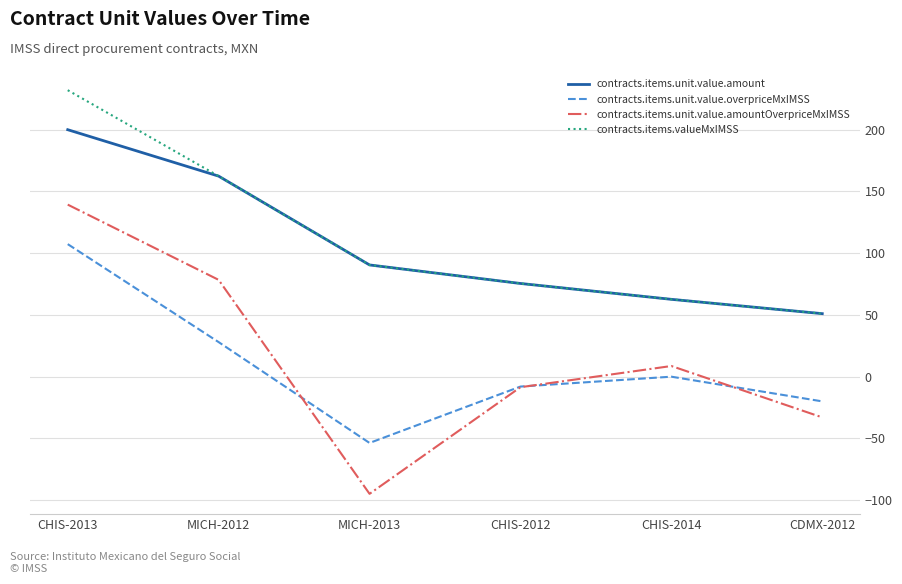

How many series are shown in this chart?

4